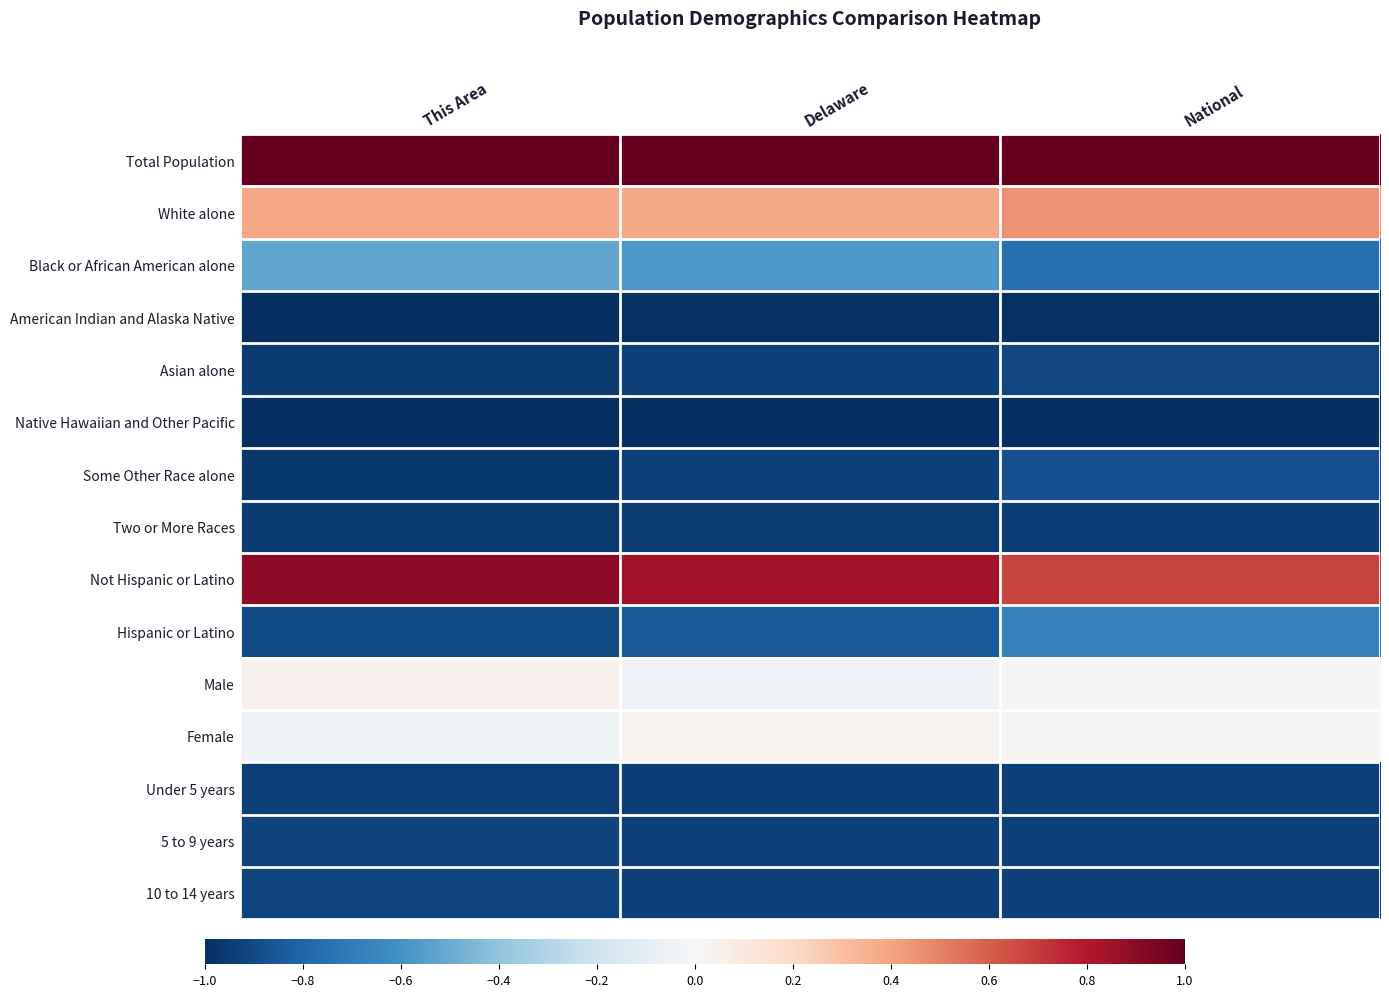

Reading left to right, extract all data points from this chart.

Total Population: This Area=1.0	Delaware=1.0	National=1.0
White alone: This Area=0.4	Delaware=0.4	National=0.4
Black or African American alone: This Area=-0.5	Delaware=-0.6	National=-0.8
American Indian and Alaska Native: This Area=-1.0	Delaware=-1.0	National=-1.0
Asian alone: This Area=-1.0	Delaware=-0.9	National=-0.9
Native Hawaiian and Other Pacific: This Area=-1.0	Delaware=-1.0	National=-1.0
Some Other Race alone: This Area=-1.0	Delaware=-0.9	National=-0.9
Two or More Races: This Area=-1.0	Delaware=-0.9	National=-0.9
Not Hispanic or Latino: This Area=0.9	Delaware=0.8	National=0.7
Hispanic or Latino: This Area=-0.9	Delaware=-0.8	National=-0.7
Male: This Area=0.0	Delaware=-0.0	National=-0.0
Female: This Area=-0.0	Delaware=0.0	National=0.0
Under 5 years: This Area=-0.9	Delaware=-0.9	National=-0.9
5 to 9 years: This Area=-0.9	Delaware=-0.9	National=-0.9
10 to 14 years: This Area=-0.9	Delaware=-0.9	National=-0.9